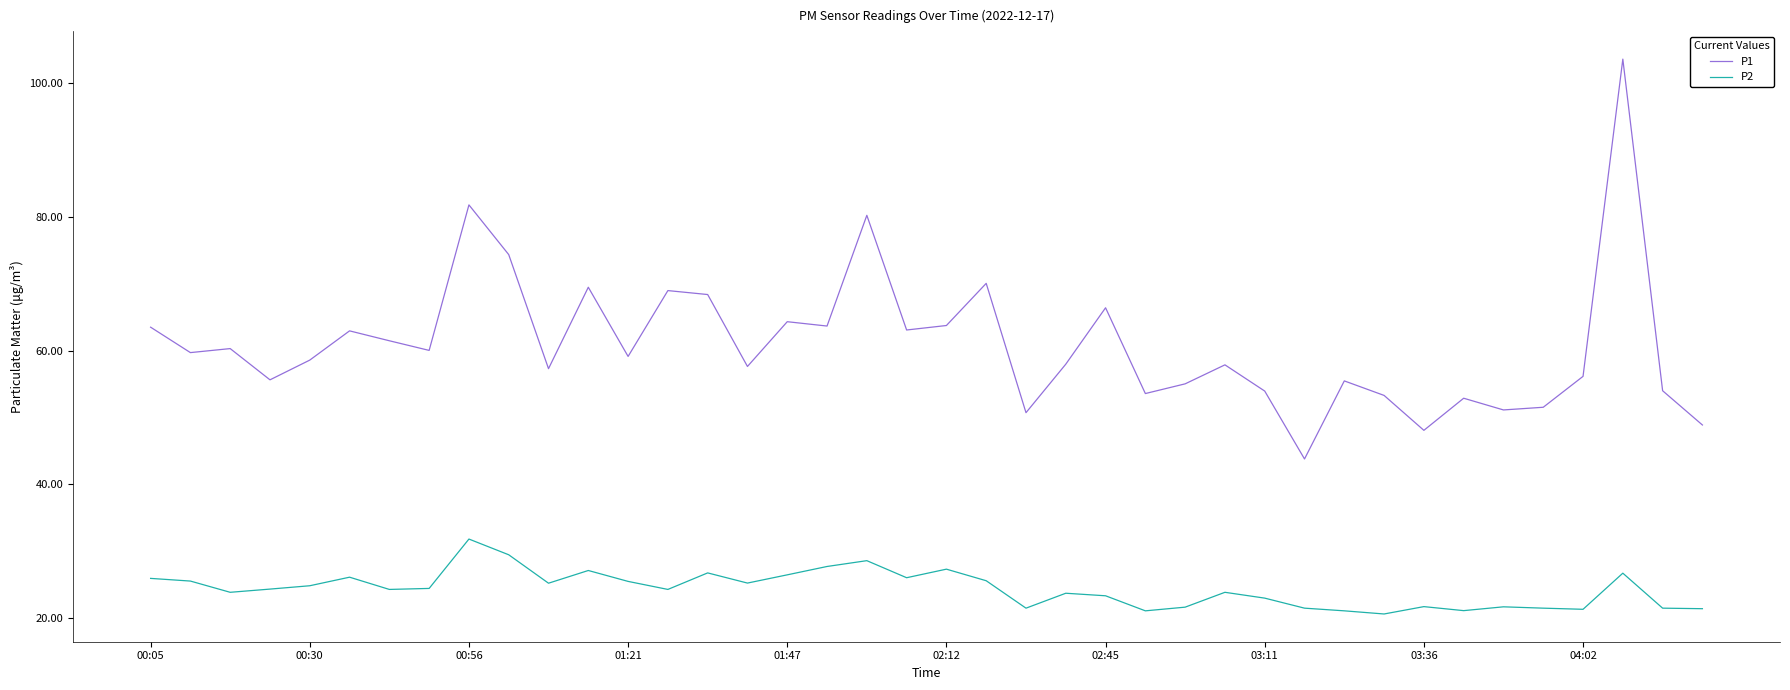

List the series in order of their peak value, highest first.

P1, P2